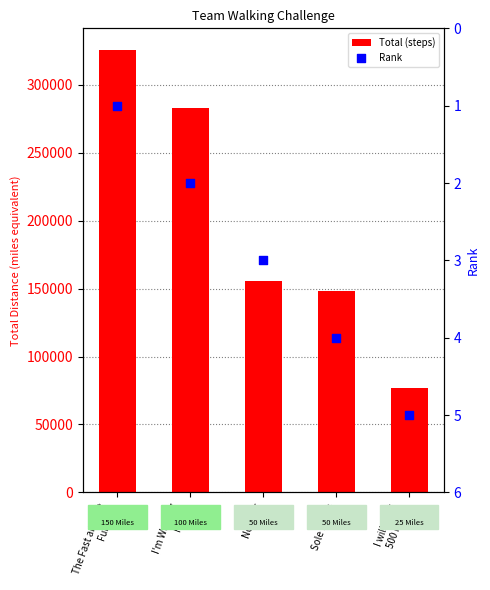

At how many categories does at least one series exceed 180174?

2